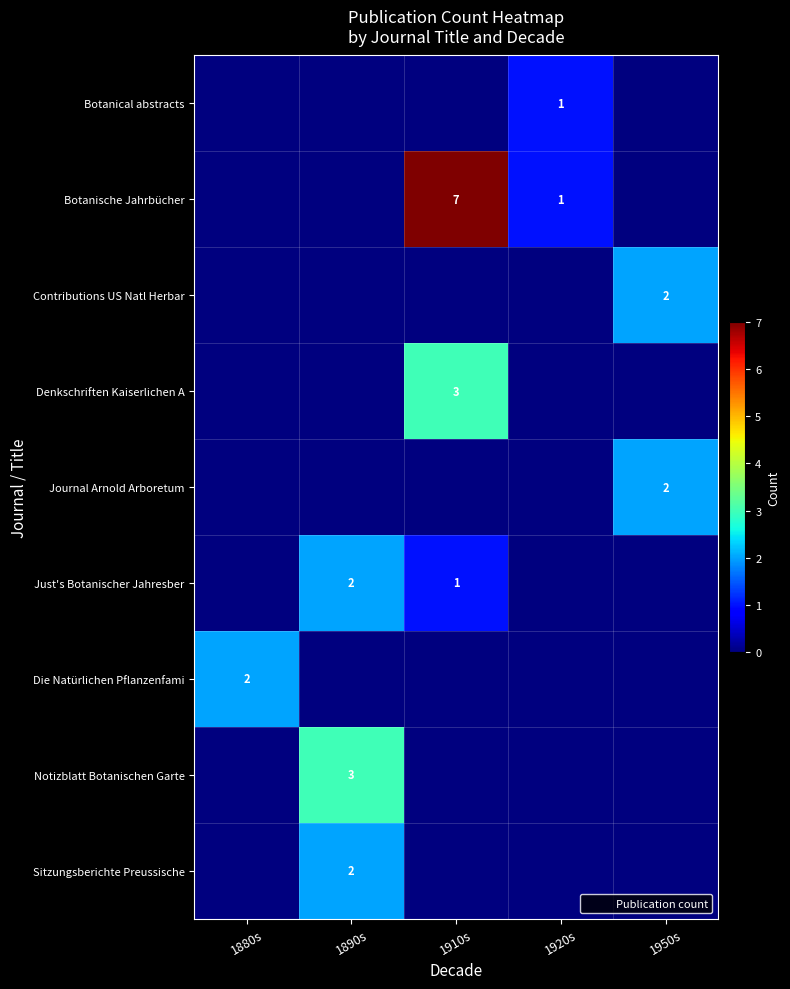

Which label corresponds to the smallest value in the chart?

1880s